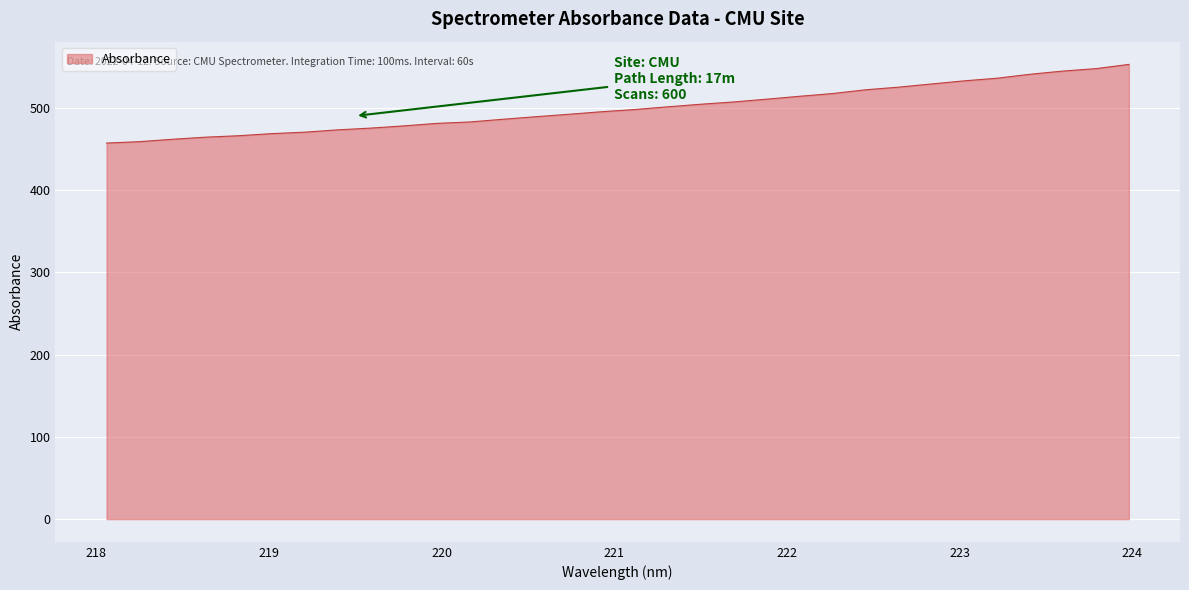

How many categories are shown in the chart?

32